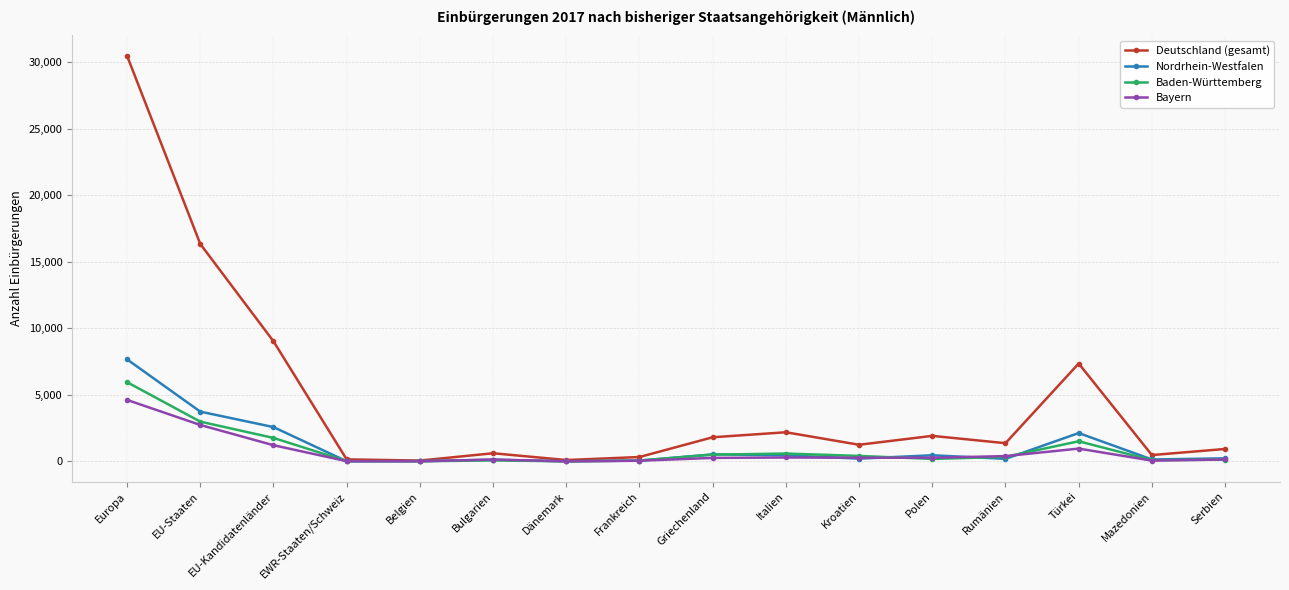

The Bayern series shows 4620 at Europa. True or false?

True